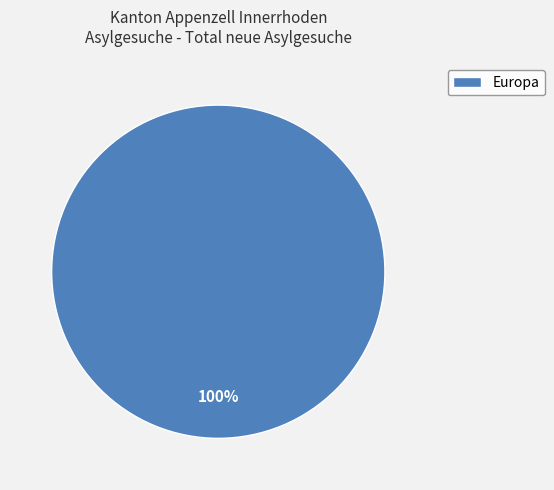

Count the number of slices in the pie.

1